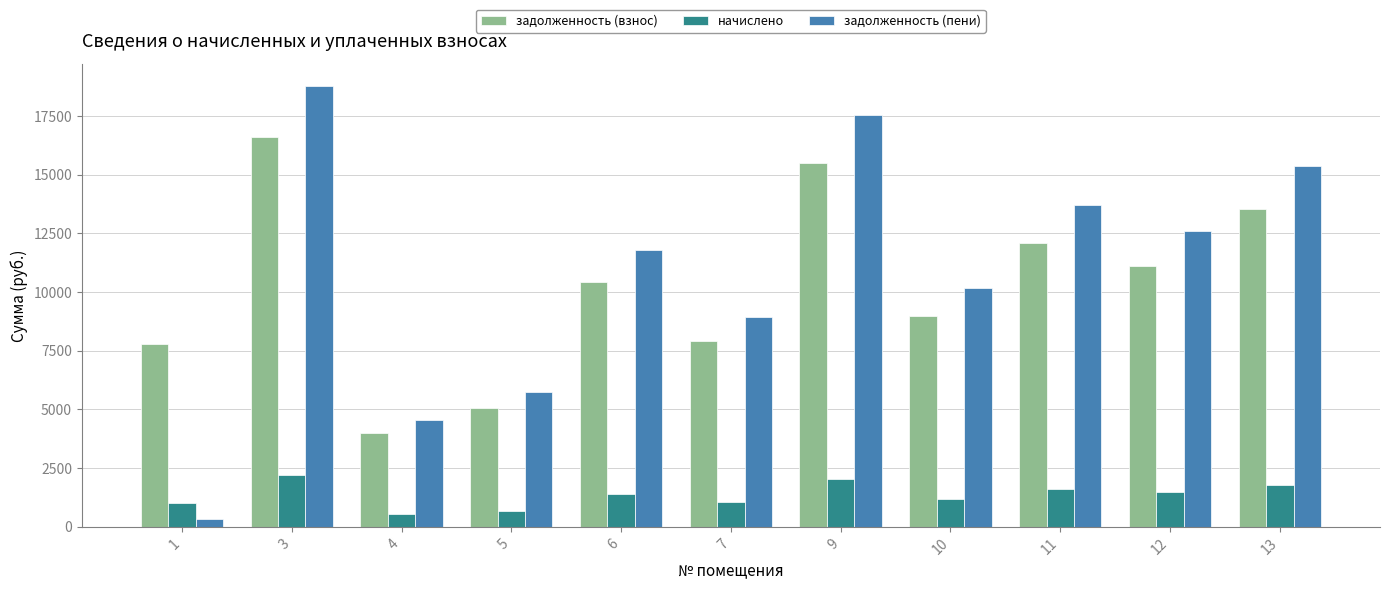

Which series has the largest total across all categories?

задолженность (пени)